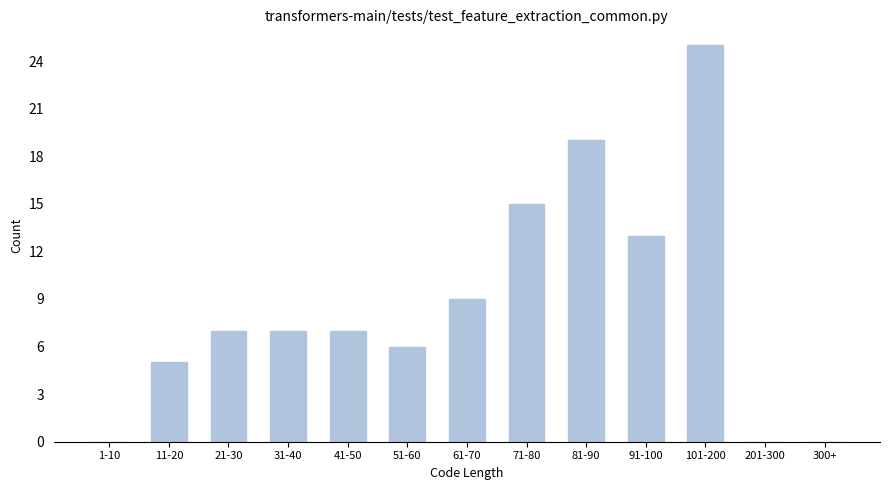

Reading left to right, extract all data points from this chart.

1-10=0	11-20=5	21-30=7	31-40=7	41-50=7	51-60=6	61-70=9	71-80=15	81-90=19	91-100=13	101-200=25	201-300=0	300+=0